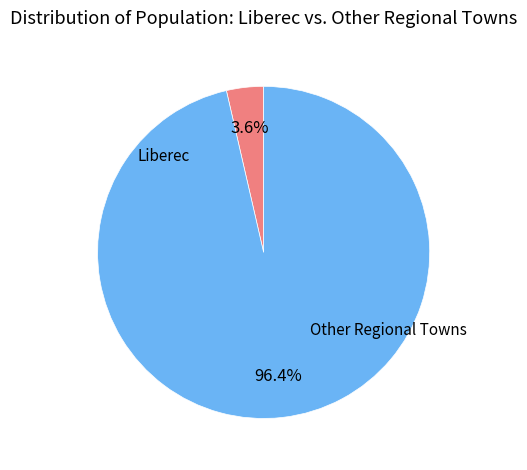

Count the number of slices in the pie.

2